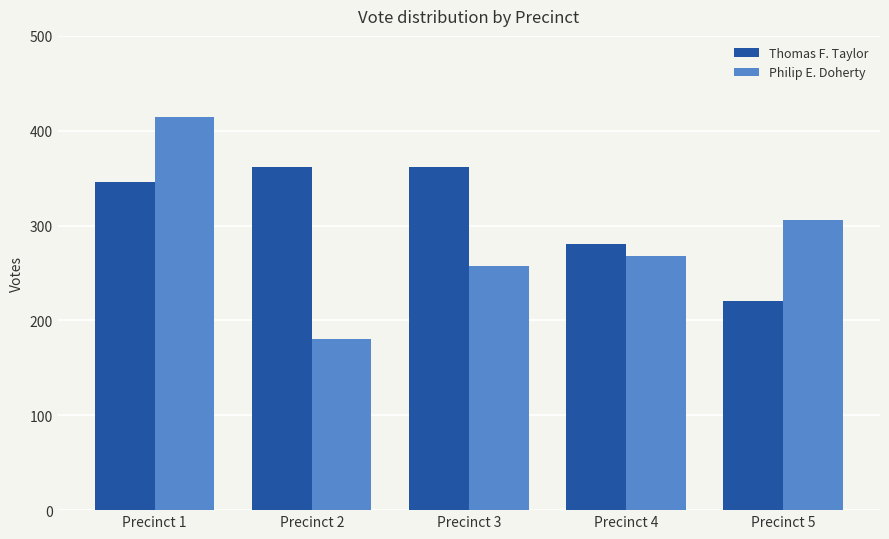

Does the chart contain any negative values?

No